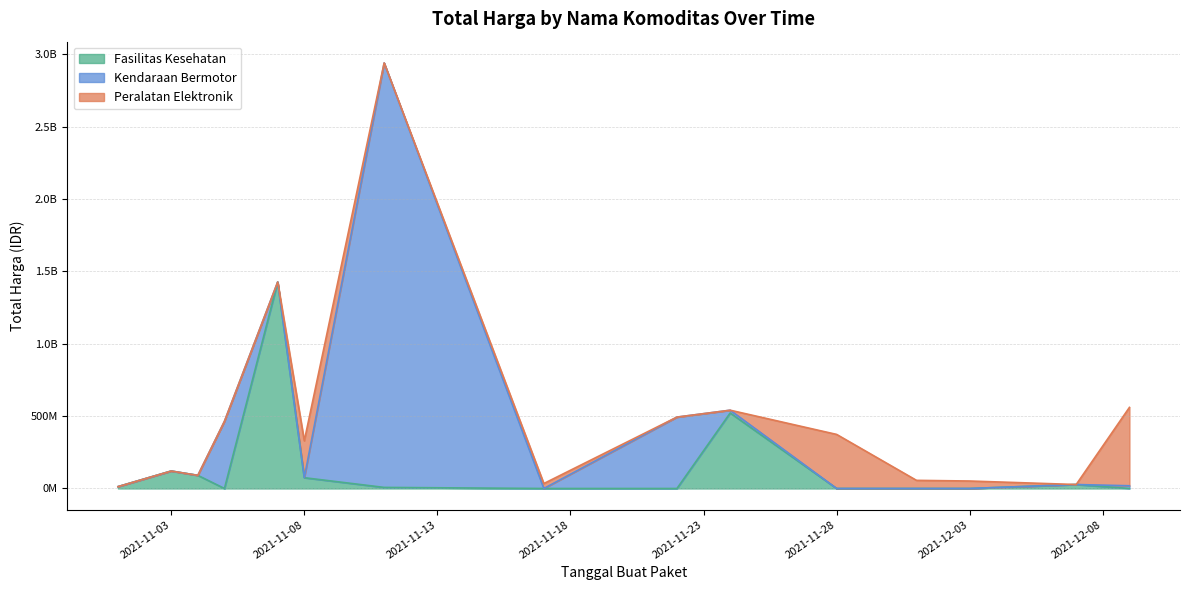

Does the chart have visible grid lines?

Yes